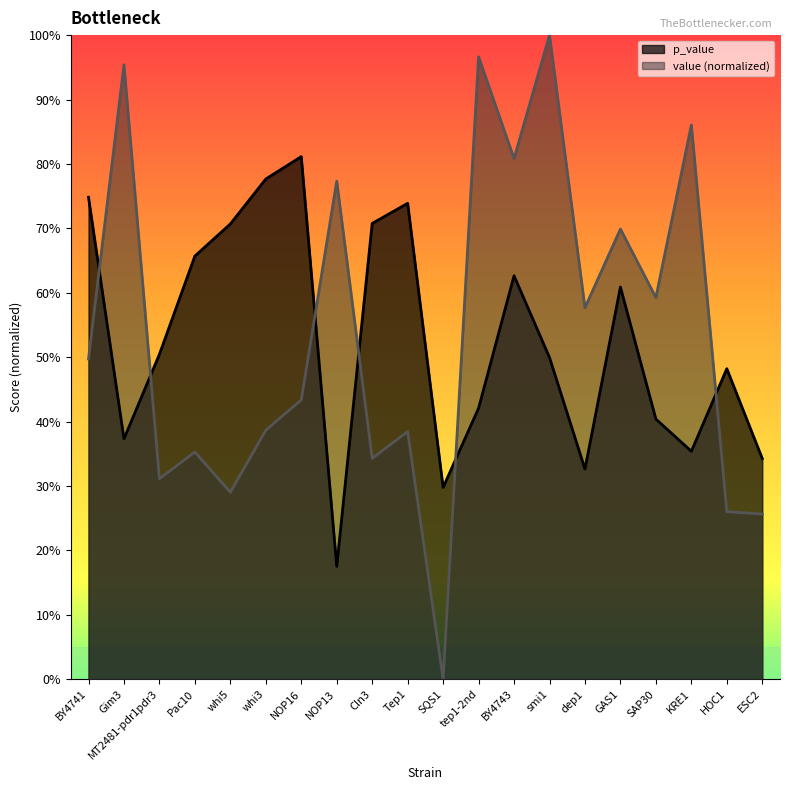

Which category has the highest value across all series?

smi1